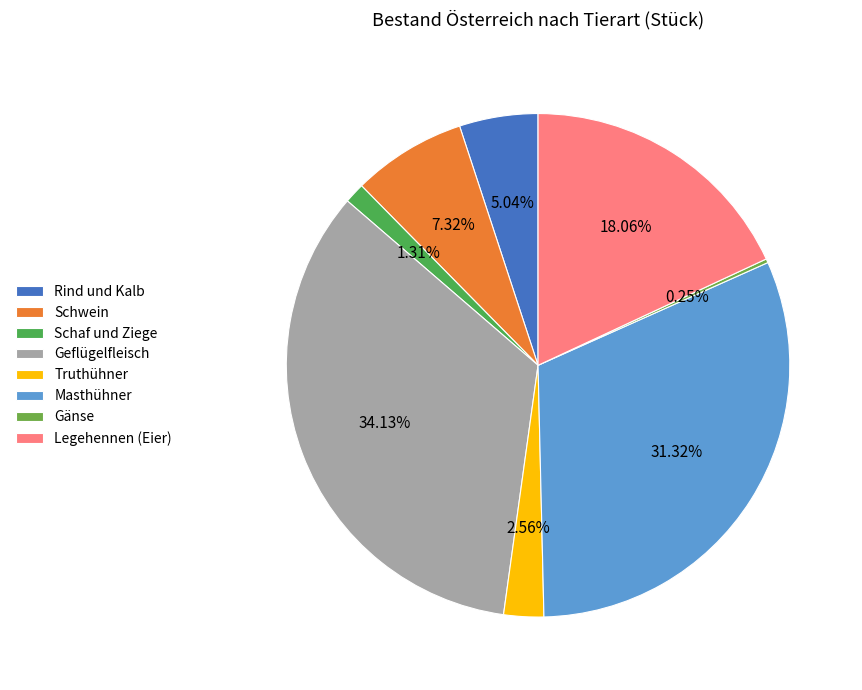

What percentage do Masthühner and Geflügelfleisch together represent?

65.4%